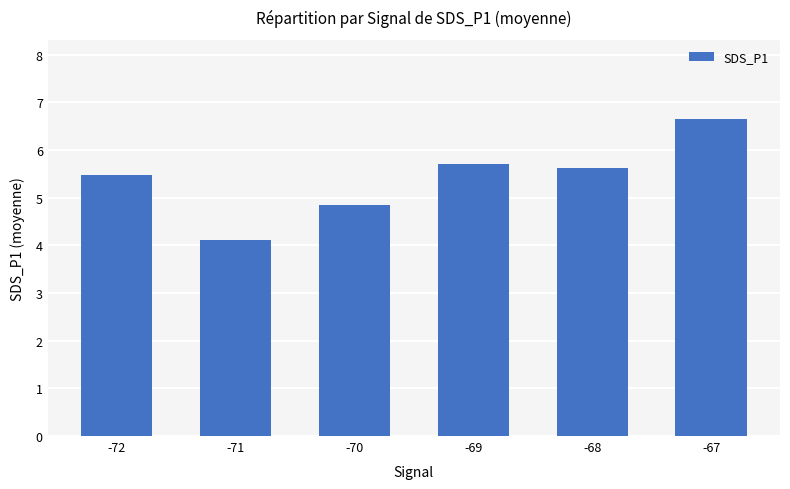

At which label does the data first exceed 5?

-72